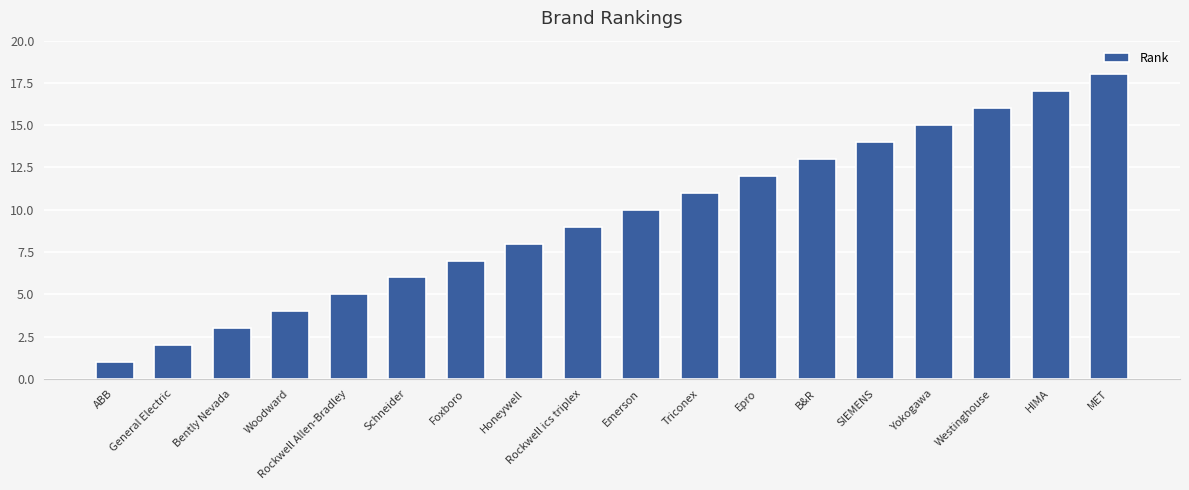

What position from the left is HIMA?

17